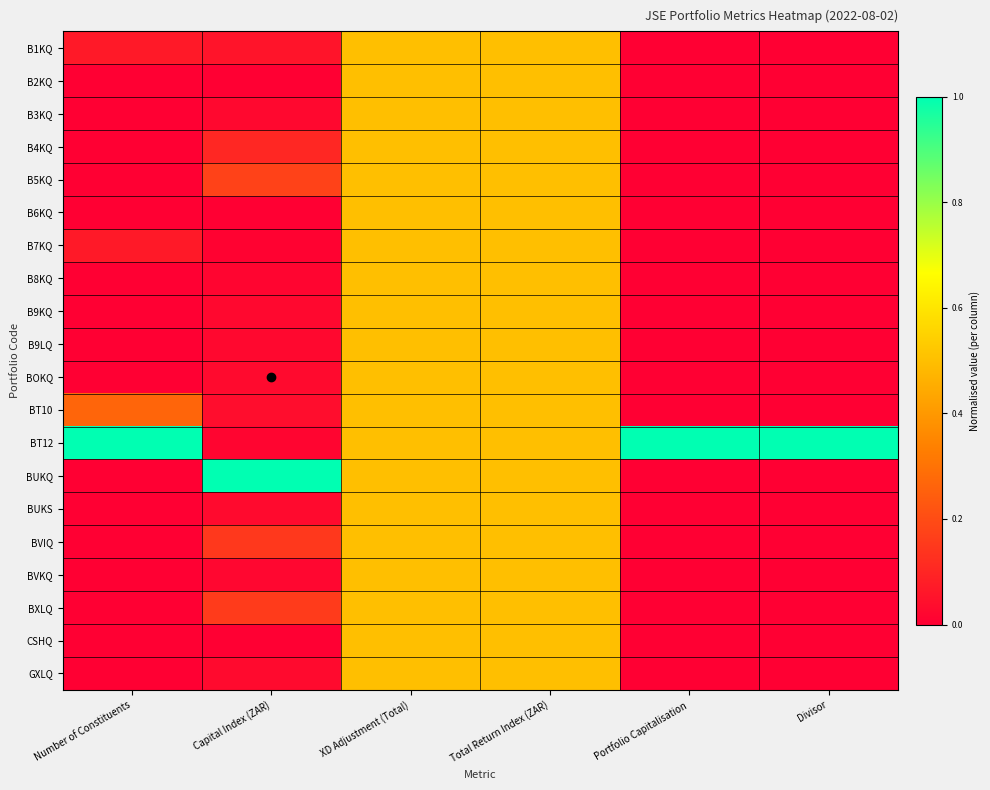

Which series has the largest range (max minus min)?

BUKQ